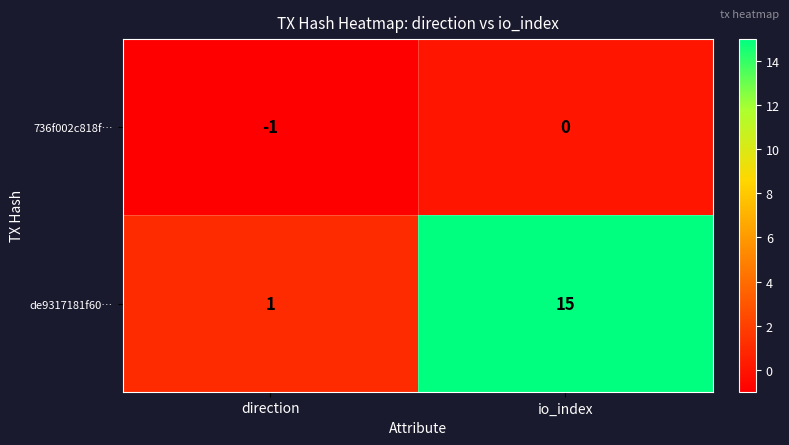

Reading left to right, what are all the values shown in this chart?

736f002c818f…: -1	0
de9317181f60…: 1	15